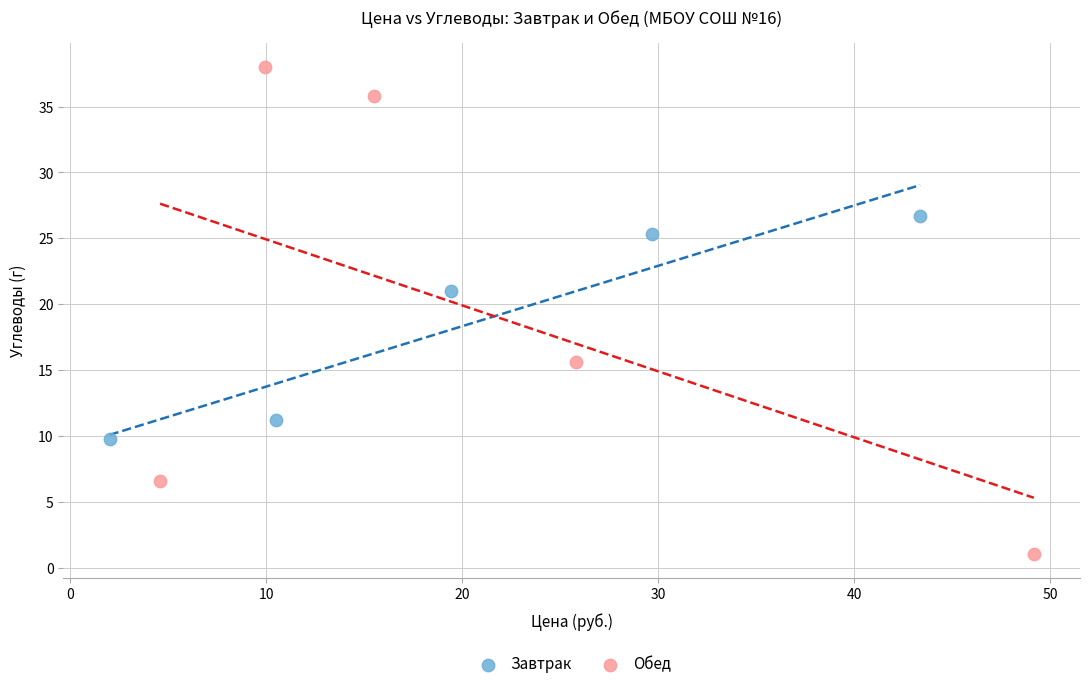

Which series has the widest spread of Y values?

Обед